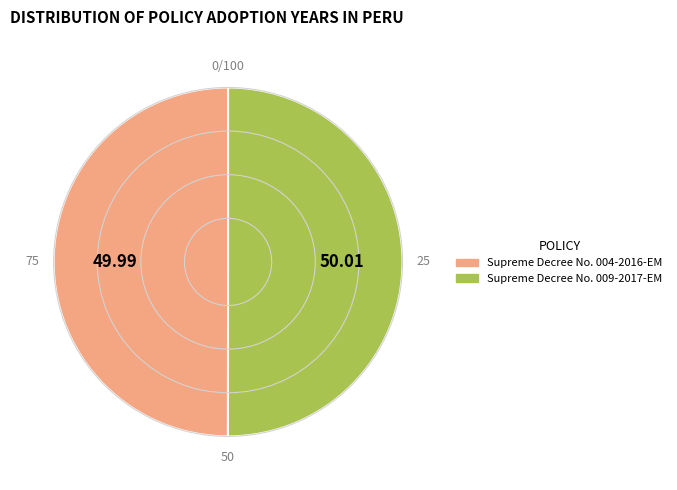

Is the sum of Supreme Decree No. 004-2016-EM and Supreme Decree No. 009-2017-EM greater than half?

Yes